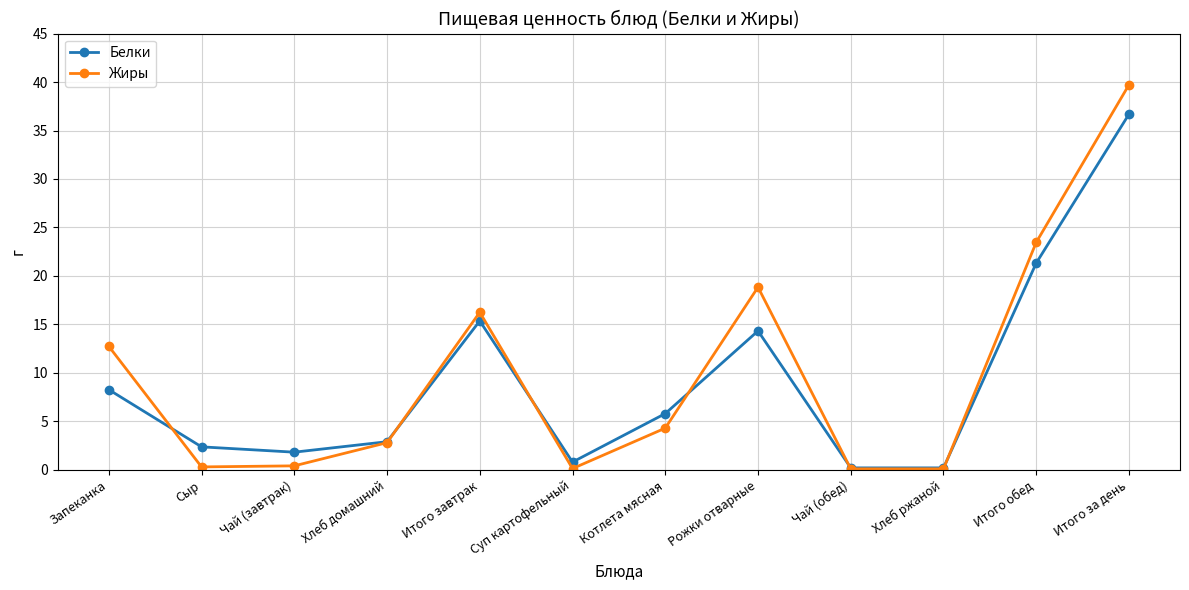

At which label does Белки first exceed 5?

Запеканка